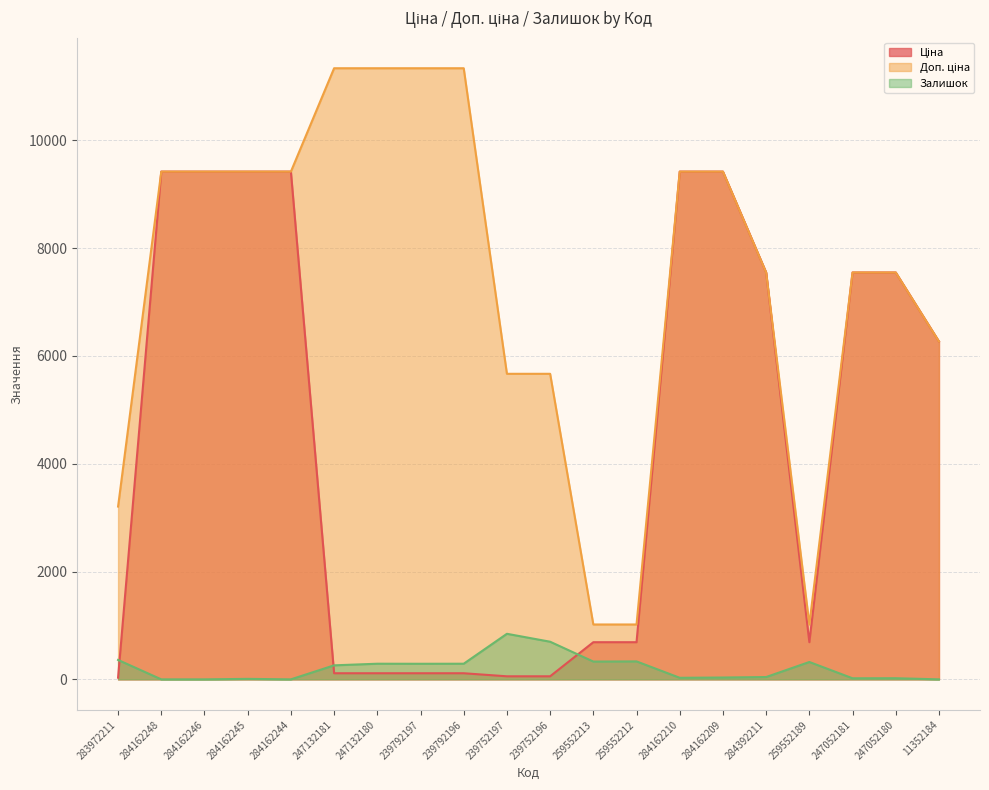

True or false: Залишок and Ціна intersect in this chart.

True